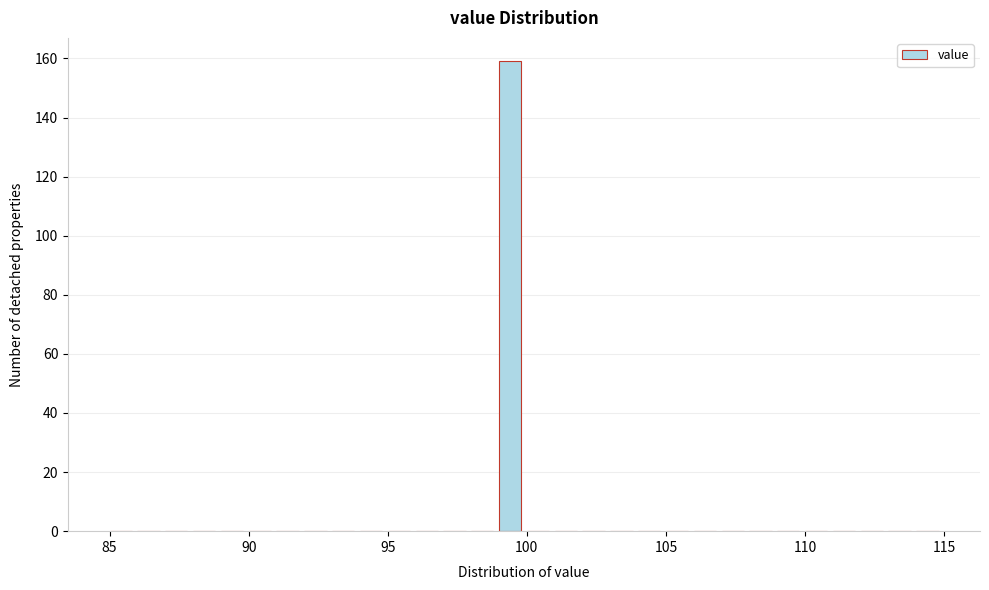

Around what value on the x-axis is the tallest bar? Give the approximate position of its centre, as read against the axis.

99.5